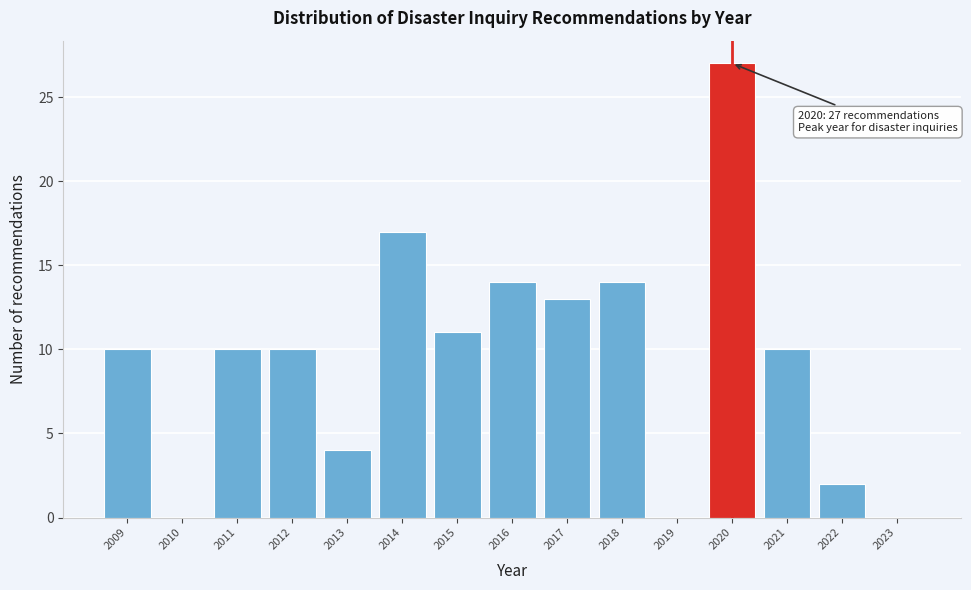

Which range on the x-axis has the tallest bar?

2019.5 to 2020.5